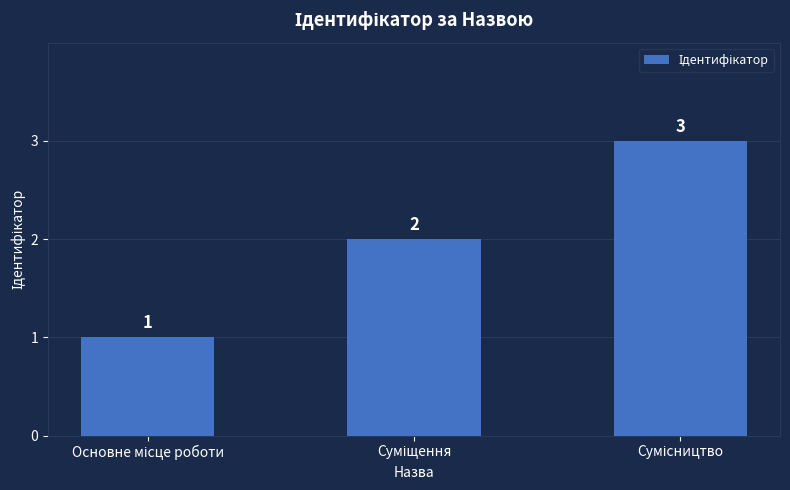

Does the chart contain any negative values?

No